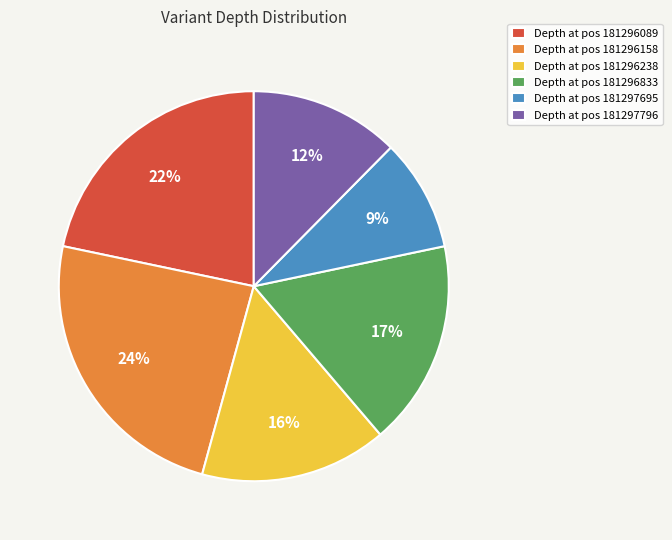

To the nearest percent, what is the average slice percentage?

17%